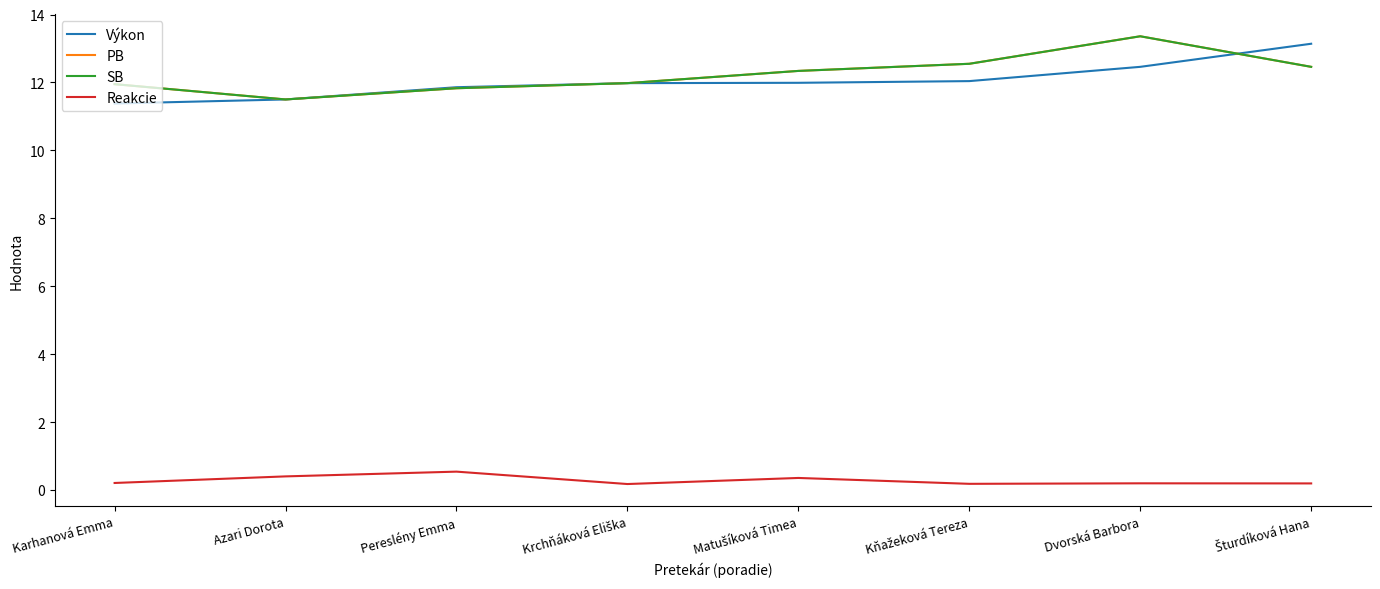

The SB series shows 12.6 at Kňažeková Tereza. True or false?

True